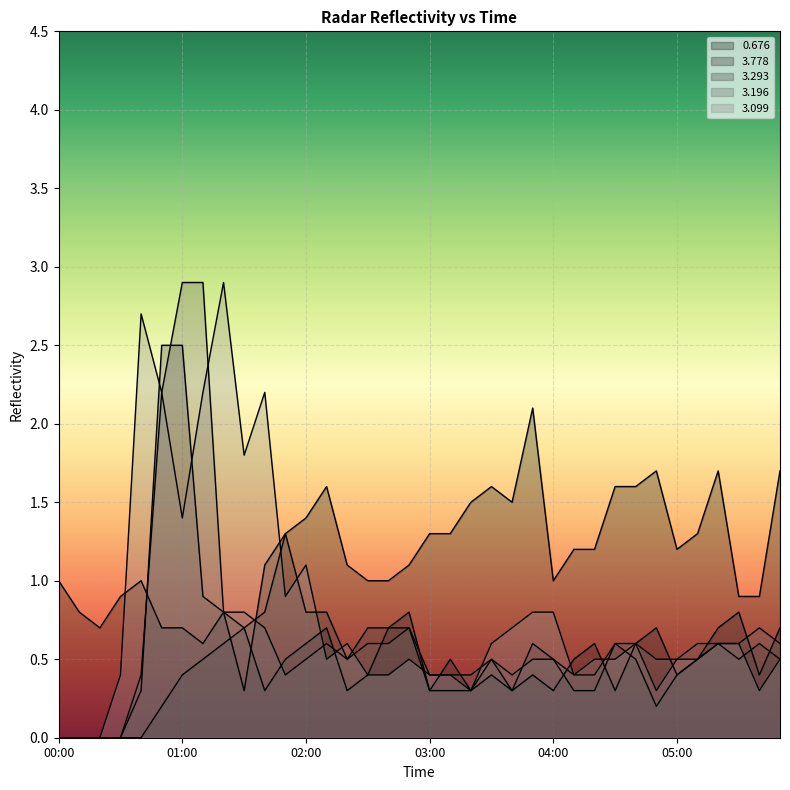

How many data points in 3.293 are above 0?

32